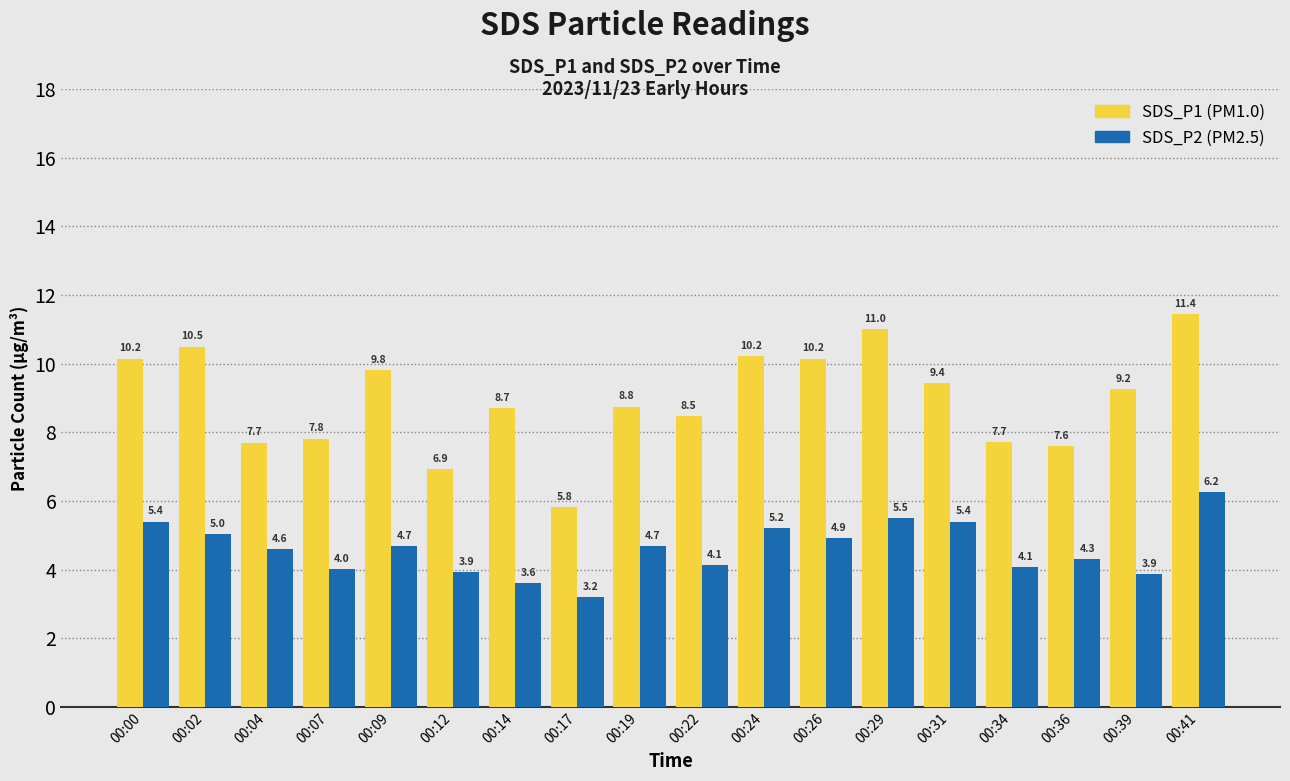

At which category is the sum across all series the highest?

00:41